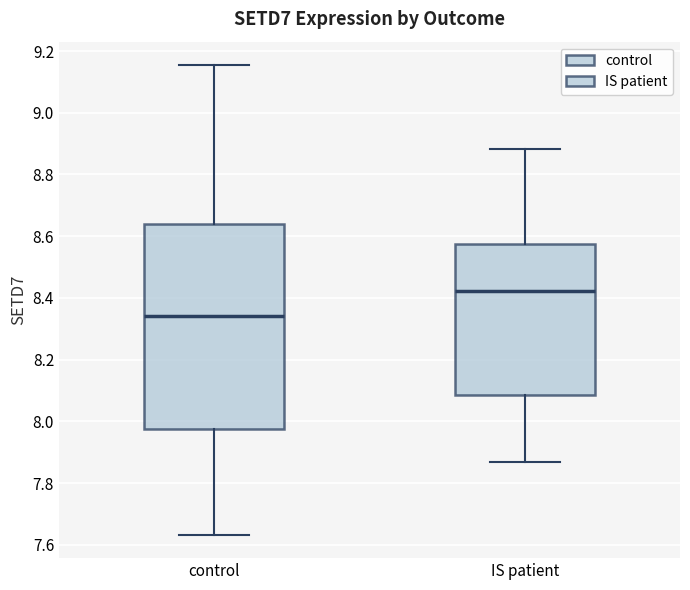

Which box's median line is the highest?

IS patient